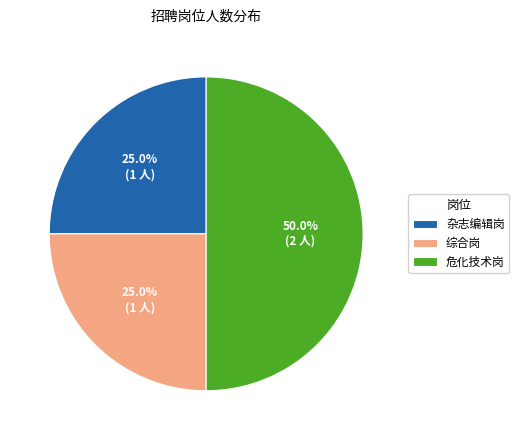

To the nearest percent, what is the difference between the 综合岗 and 危化技术岗 slice percentages?

25%